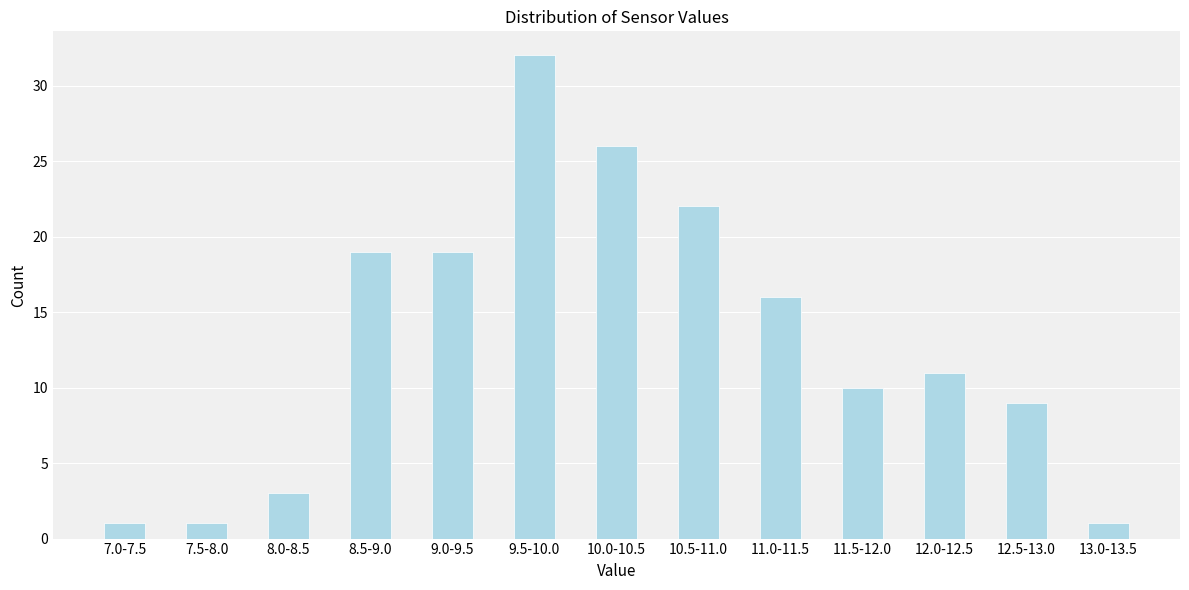

Reading left to right, list all the values displayed in this chart.

7.0-7.5=1	7.5-8.0=1	8.0-8.5=3	8.5-9.0=19	9.0-9.5=19	9.5-10.0=32	10.0-10.5=26	10.5-11.0=22	11.0-11.5=16	11.5-12.0=10	12.0-12.5=11	12.5-13.0=9	13.0-13.5=1